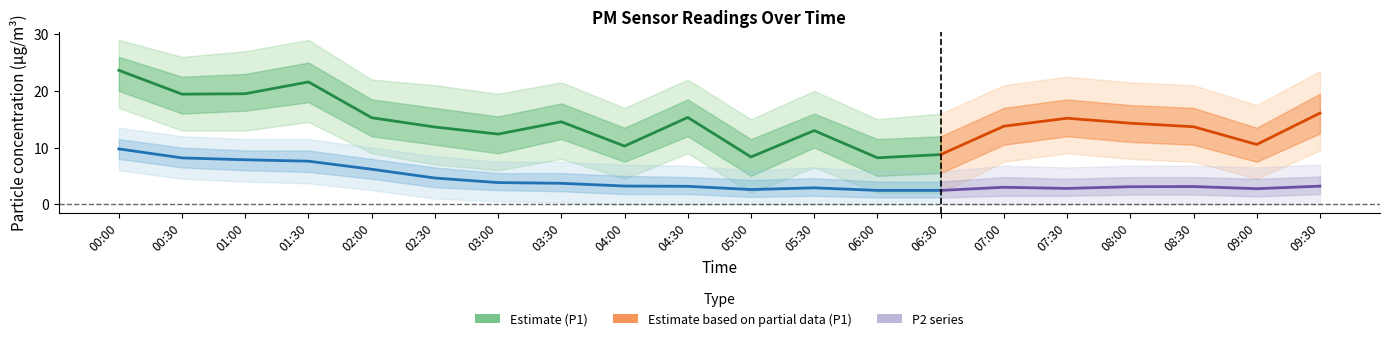

What position from the right is 06:00?

8